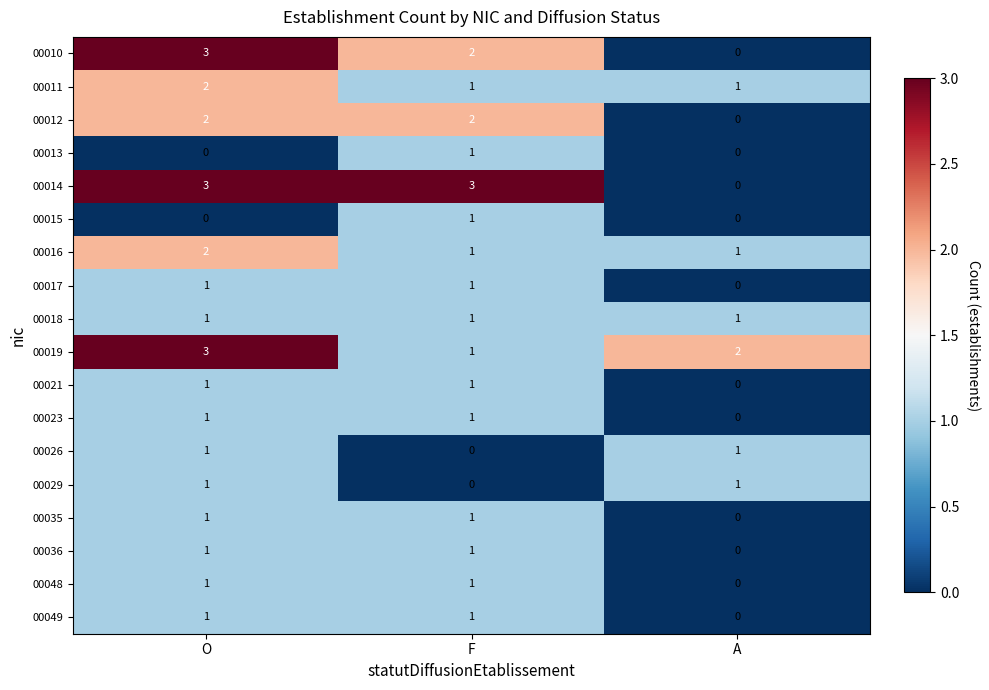

What is the greatest value displayed?

3